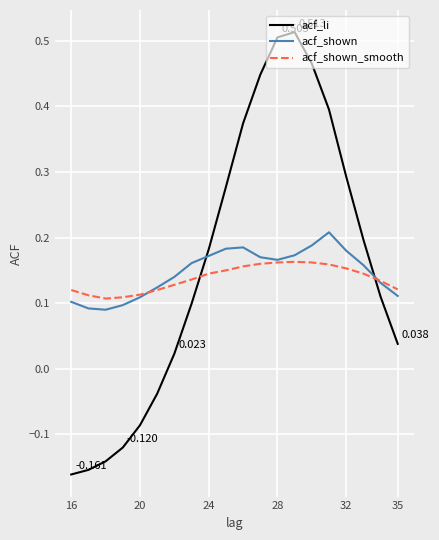

List the series in order of their peak value, lowest first.

acf_shown_smooth, acf_shown, acf_li